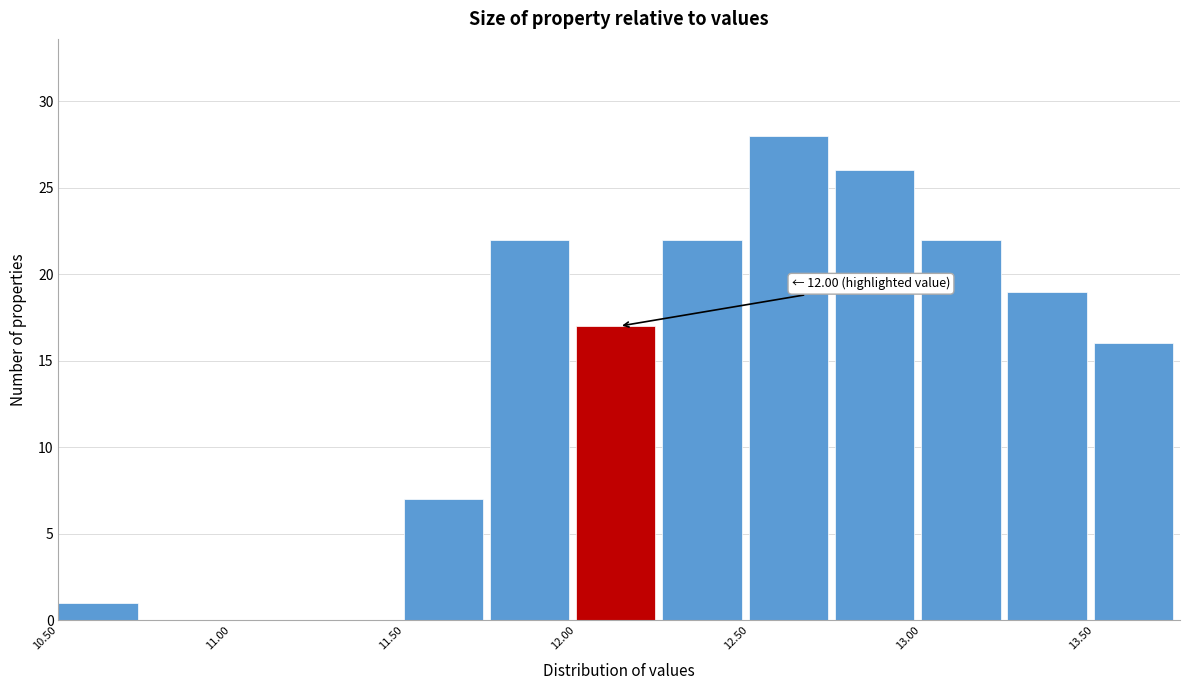

Which range on the x-axis has the tallest bar?

12.50 to 12.75